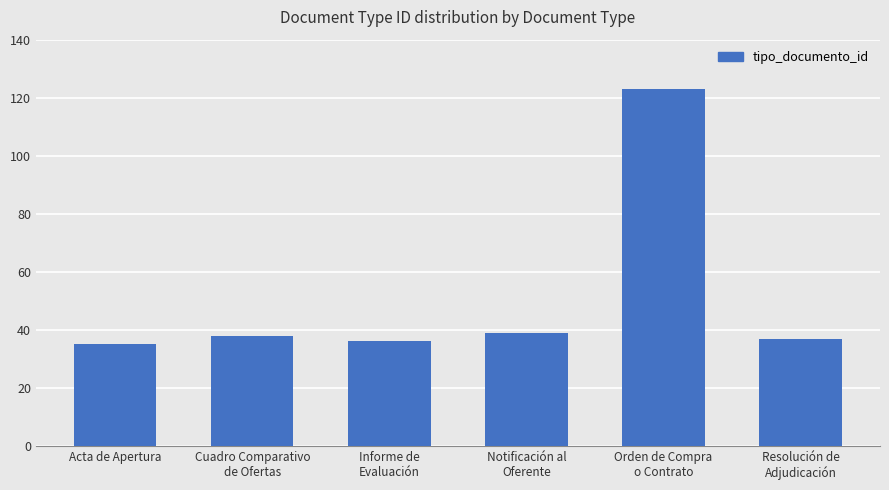

What is the ratio of the value at Acta de Apertura to the value at Cuadro Comparativo
de Ofertas?

0.9